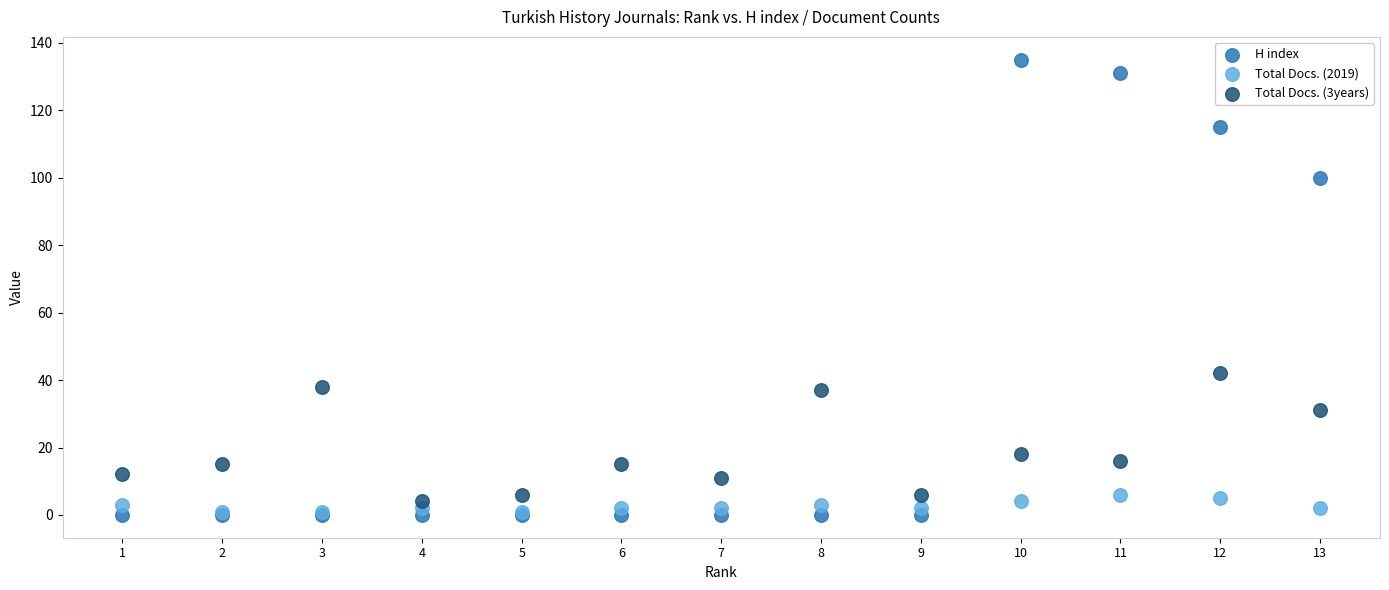

What are all the series names shown in the legend?

H index, Total Docs. (2019), Total Docs. (3years)